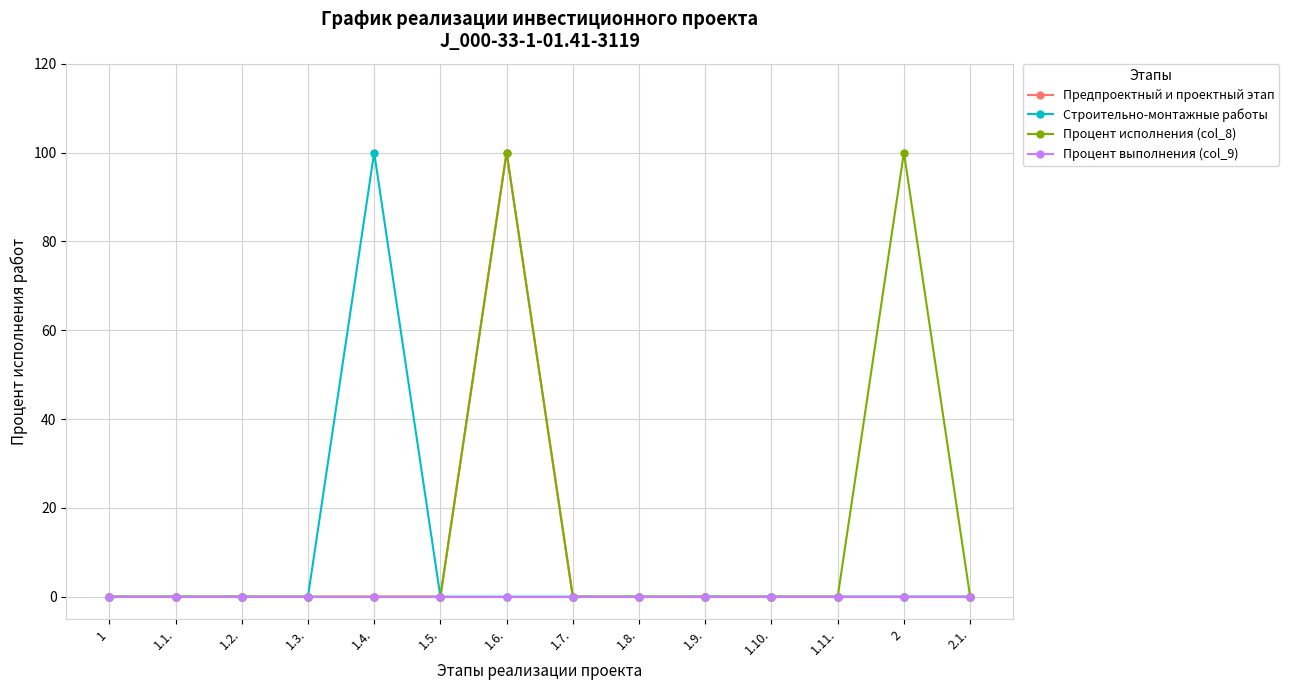

What is the spread (max minus min) of values at 1.6.?

100